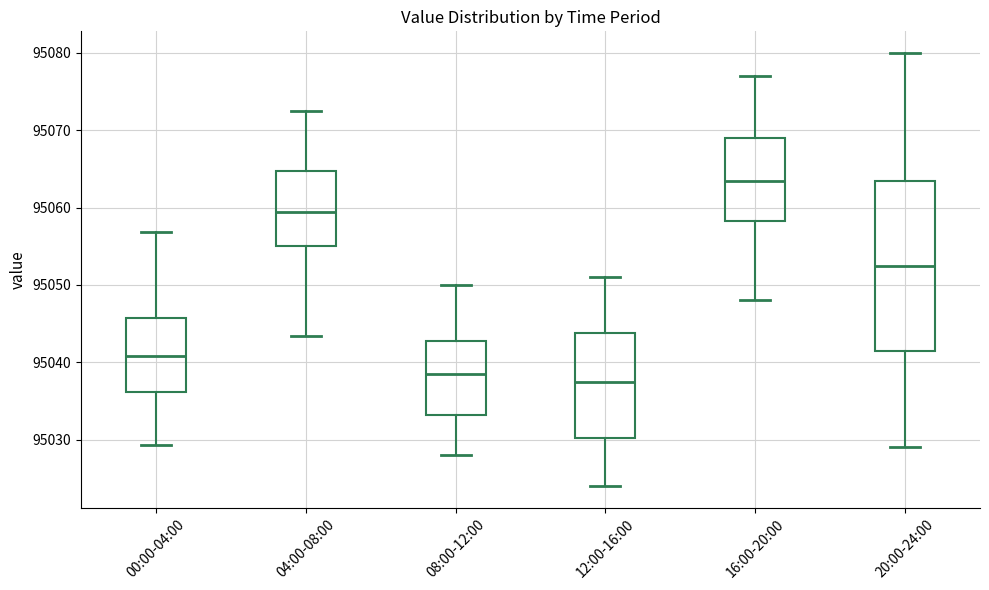

Reading left to right, transcribe this box plot: for each box, give where its median line is, the range the box spans, and where its two whiskers end, as read against the y-axis. The values are not printed on the chart, so give them approximately, as read against the axis.

00:00-04:00: median 95041, box 95036 to 95046, whiskers 95029 to 95057
04:00-08:00: median 95060, box 95055 to 95065, whiskers 95043 to 95073
08:00-12:00: median 95039, box 95033 to 95043, whiskers 95028 to 95050
12:00-16:00: median 95038, box 95030 to 95044, whiskers 95024 to 95051
16:00-20:00: median 95064, box 95058 to 95069, whiskers 95048 to 95077
20:00-24:00: median 95053, box 95042 to 95064, whiskers 95029 to 95080